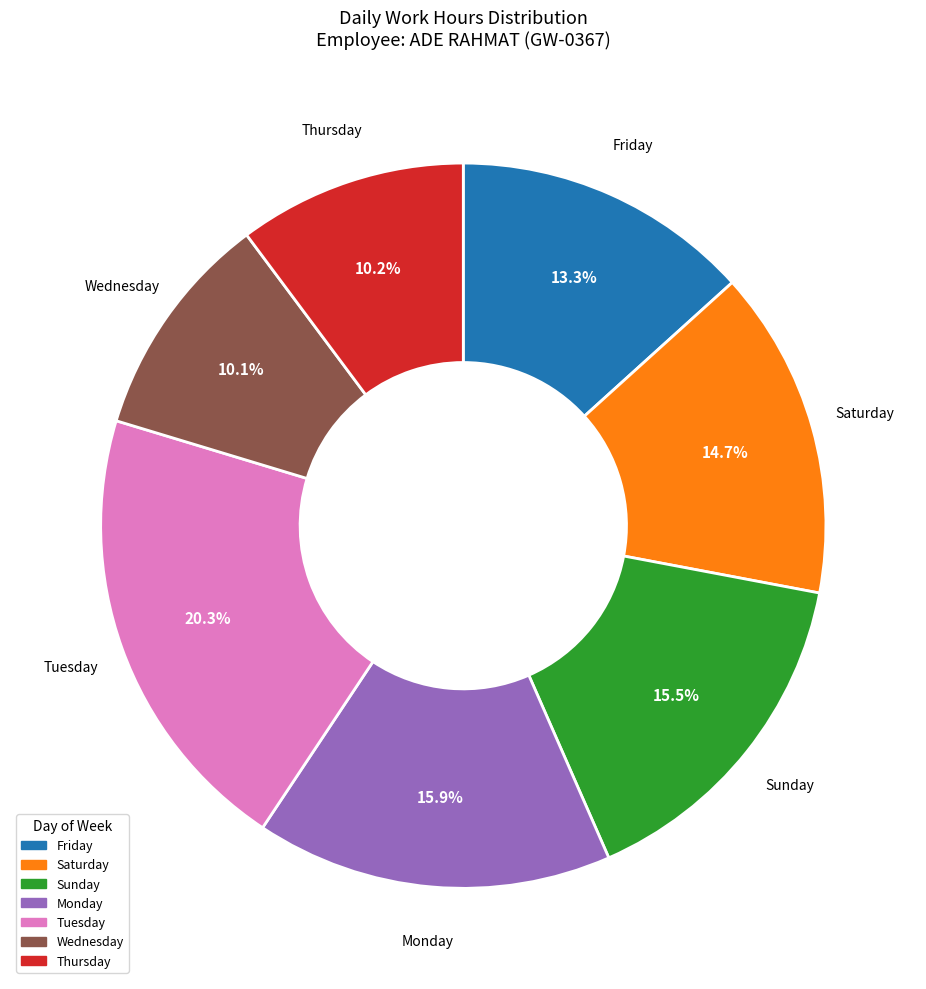

To the nearest percent, what is the difference between the largest and smallest slice percentages?

10%